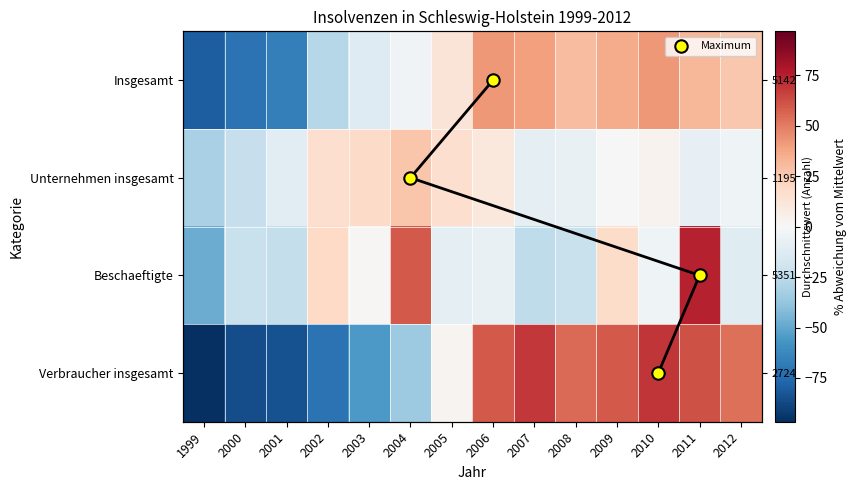

At which label is Unternehmen insgesamt closest to -2?

2012